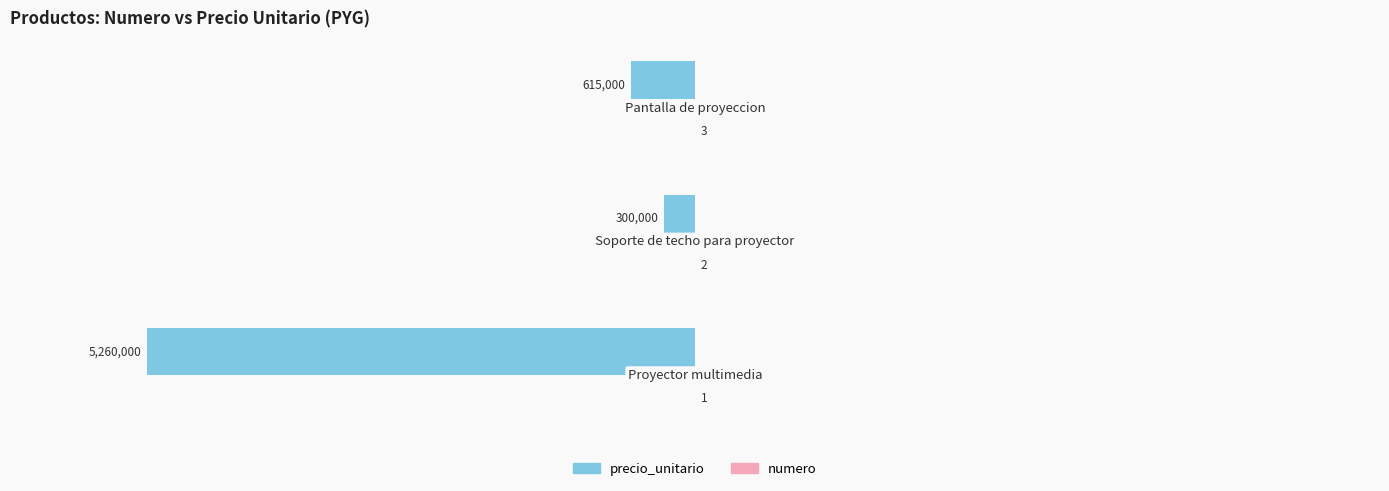

What is the greatest value displayed?

3